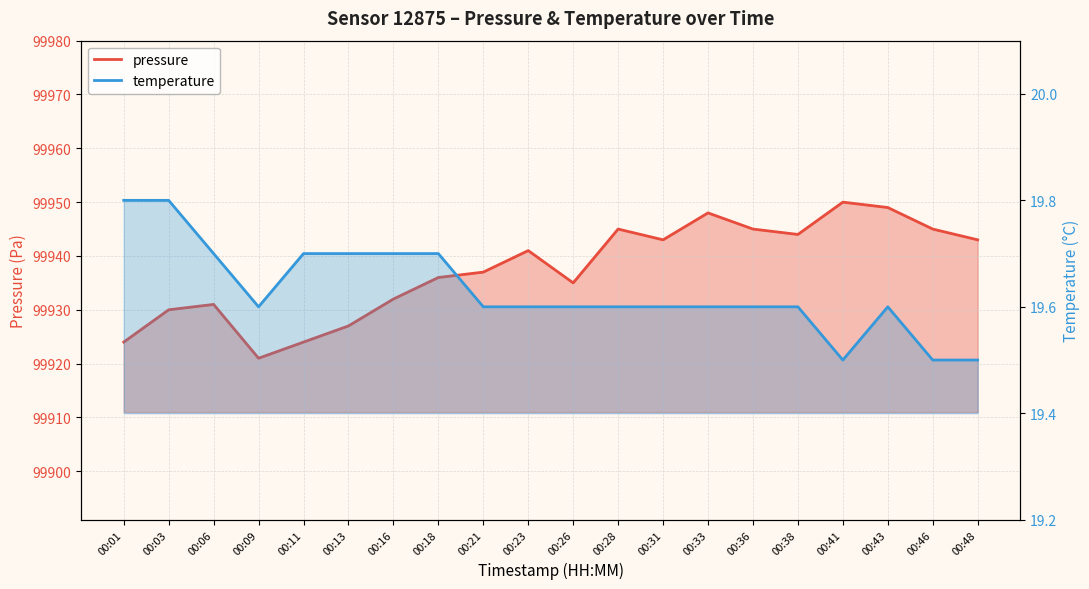

Reading left to right, transcribe all the data shown in this chart.

pressure: 00:01=99924.0	00:03=99930.0	00:06=99931.0	00:09=99921.0	00:11=99924.0	00:13=99927.0	00:16=99932.0	00:18=99936.0	00:21=99937.0	00:23=99941.0	00:26=99935.0	00:28=99945.0	00:31=99943.0	00:33=99948.0	00:36=99945.0	00:38=99944.0	00:41=99950.0	00:43=99949.0	00:46=99945.0	00:48=99943.0
temperature: 00:01=19.8	00:03=19.8	00:06=19.7	00:09=19.6	00:11=19.7	00:13=19.7	00:16=19.7	00:18=19.7	00:21=19.6	00:23=19.6	00:26=19.6	00:28=19.6	00:31=19.6	00:33=19.6	00:36=19.6	00:38=19.6	00:41=19.5	00:43=19.6	00:46=19.5	00:48=19.5